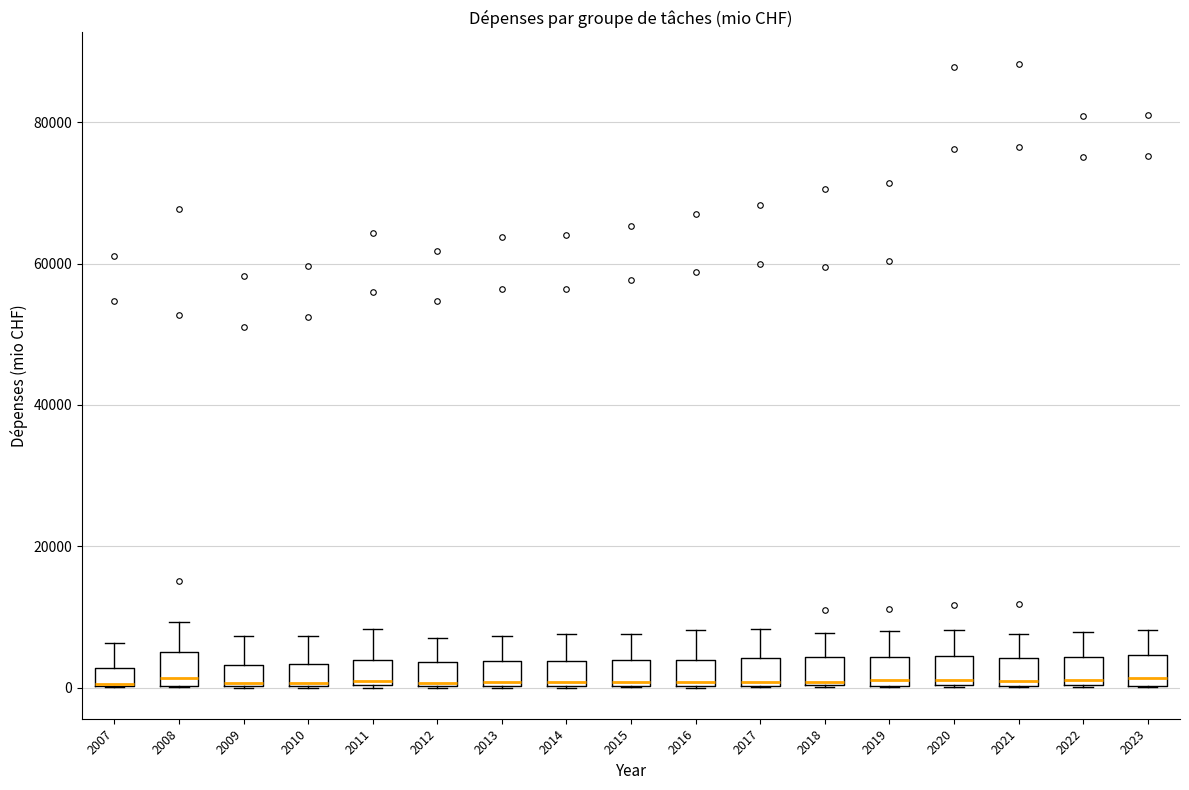

Where does the upper whisker of the box at x = 2010 end on the y-axis? The values are not printed on the chart, so give them approximately, as read against the axis.

8000